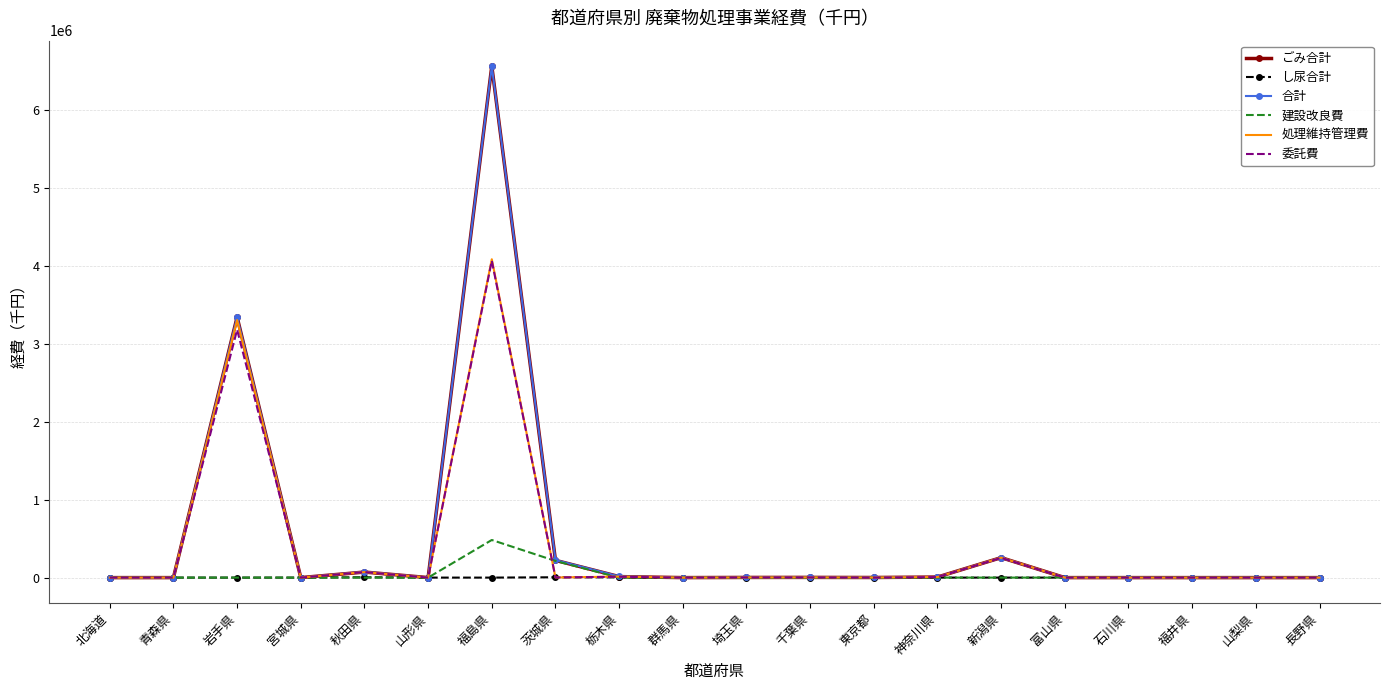

What is the difference between the second highest and minimum values in the 処理維持管理費 series?

3306461